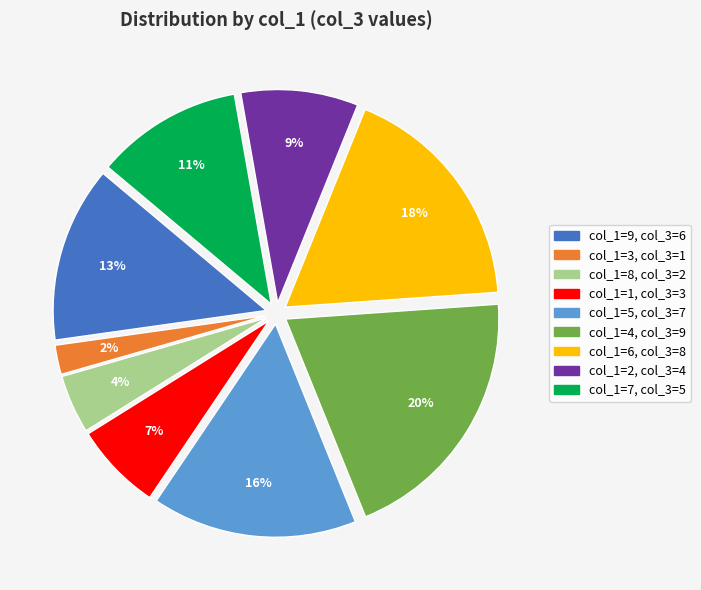

How many slices are in this pie chart?

9